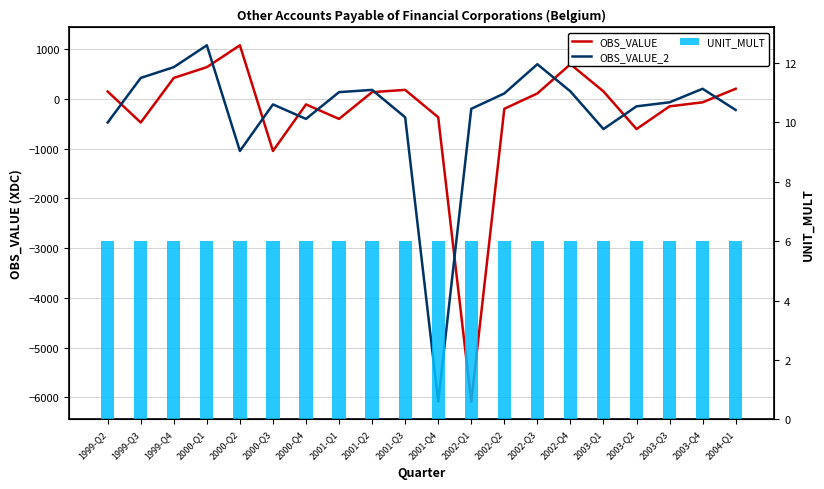

How many distinct data groups are displayed?

3